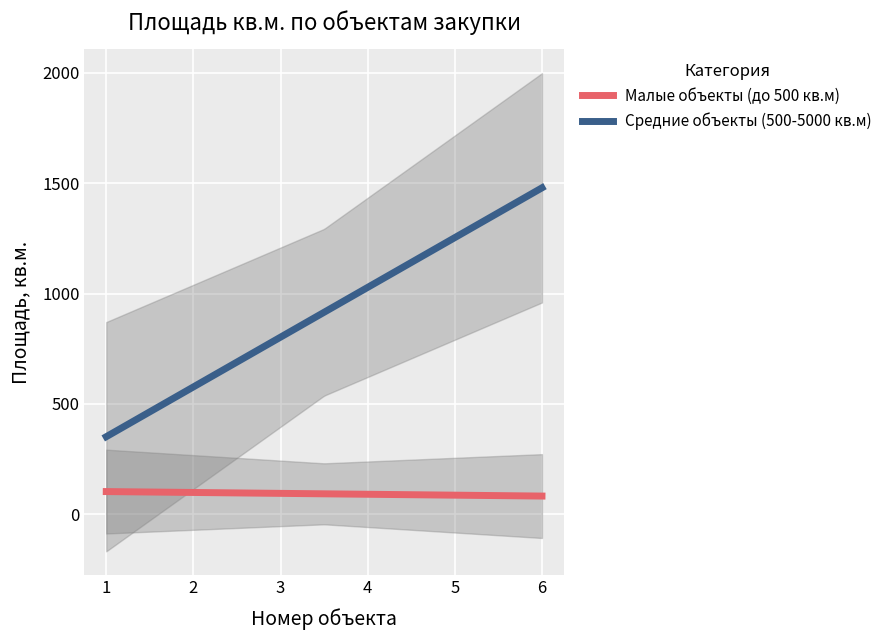

Which series changed the most between 1 and 4?

Средние объекты (500-5000 кв.м)